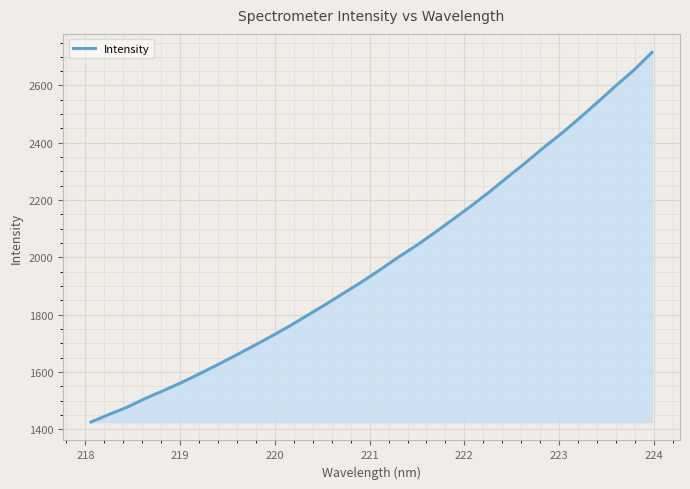

What is the minimum value shown in the chart?

1425.1